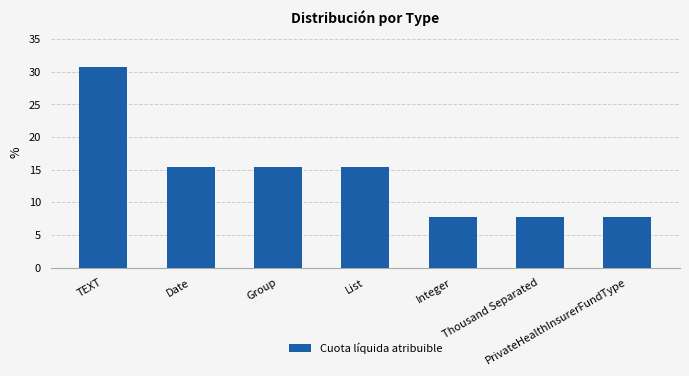

What is the value of the 2nd bar from the left?

15.4